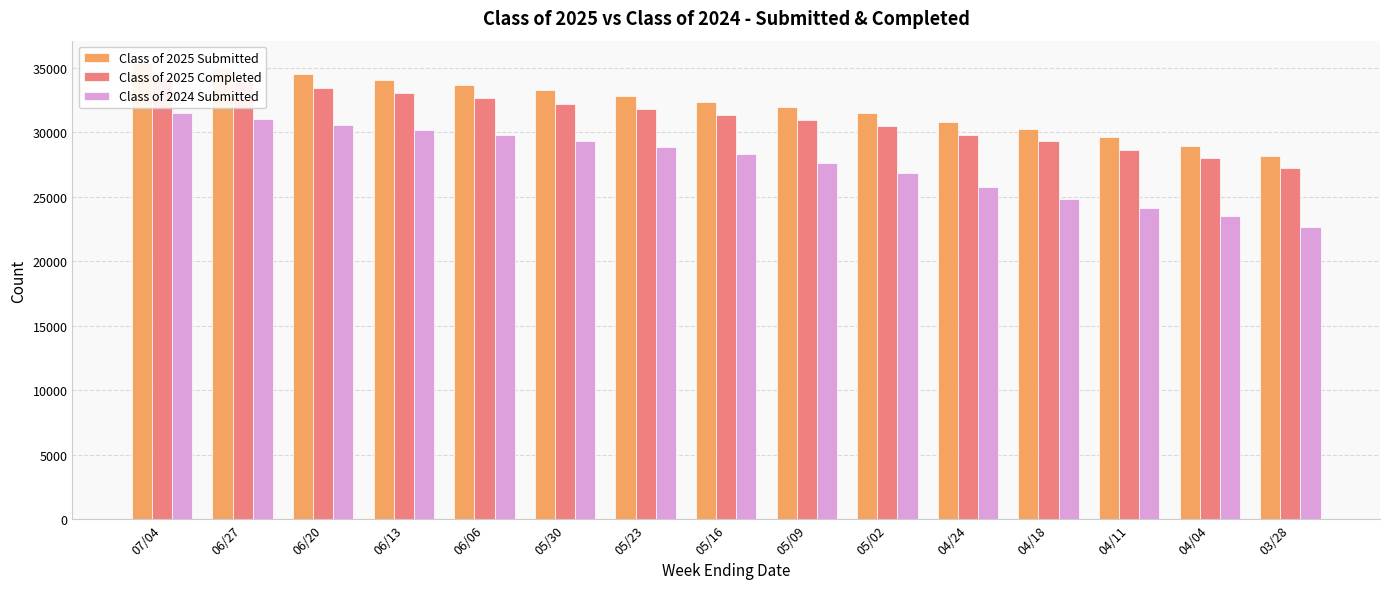

What is the label of the 13th bar from the right?

06/20